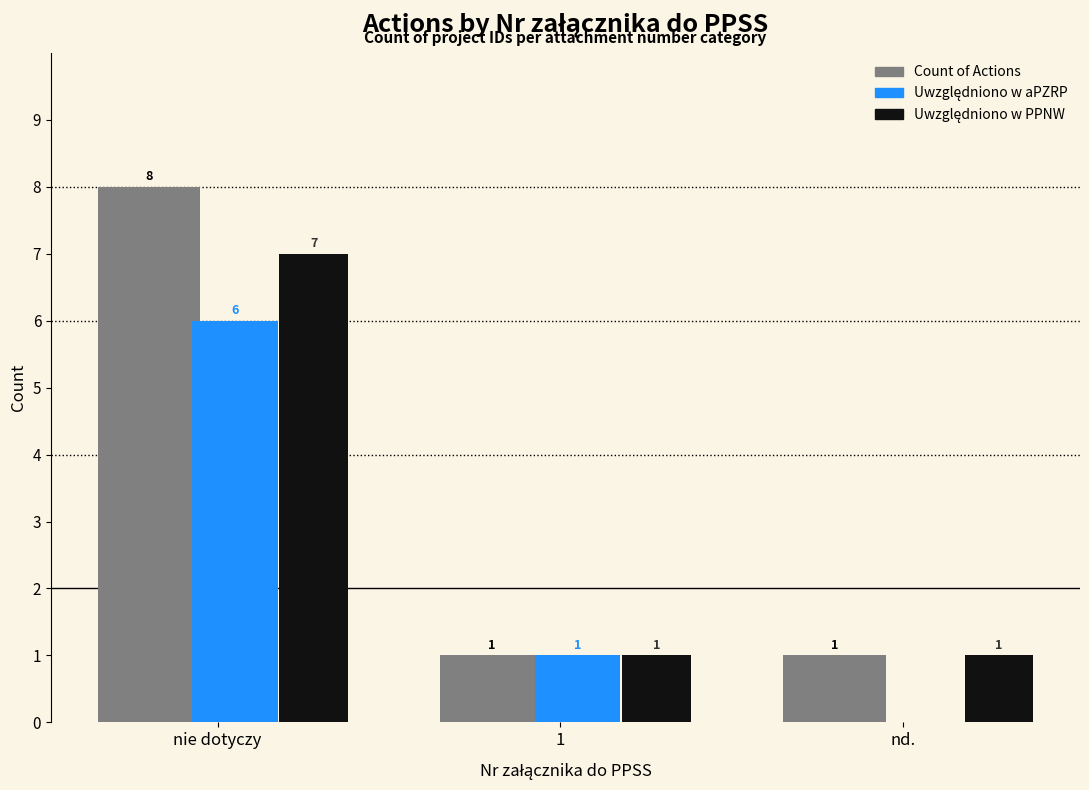

What is the maximum value shown in the chart?

8